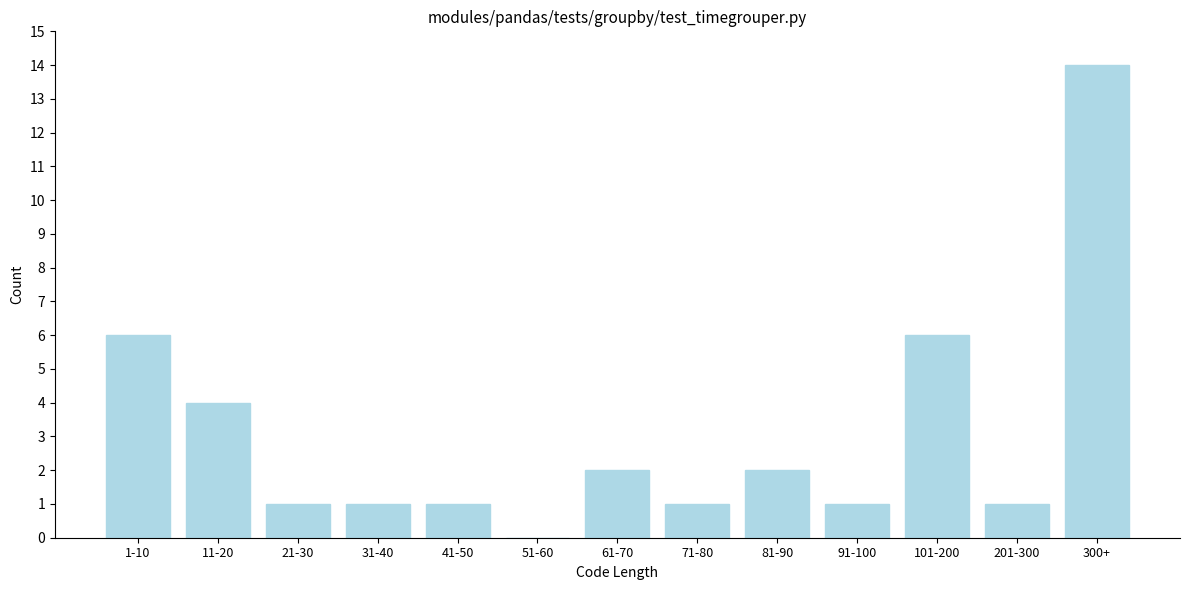

Reading right to left, list all the values displayed in this chart.

300+=14	201-300=1	101-200=6	91-100=1	81-90=2	71-80=1	61-70=2	51-60=0	41-50=1	31-40=1	21-30=1	11-20=4	1-10=6